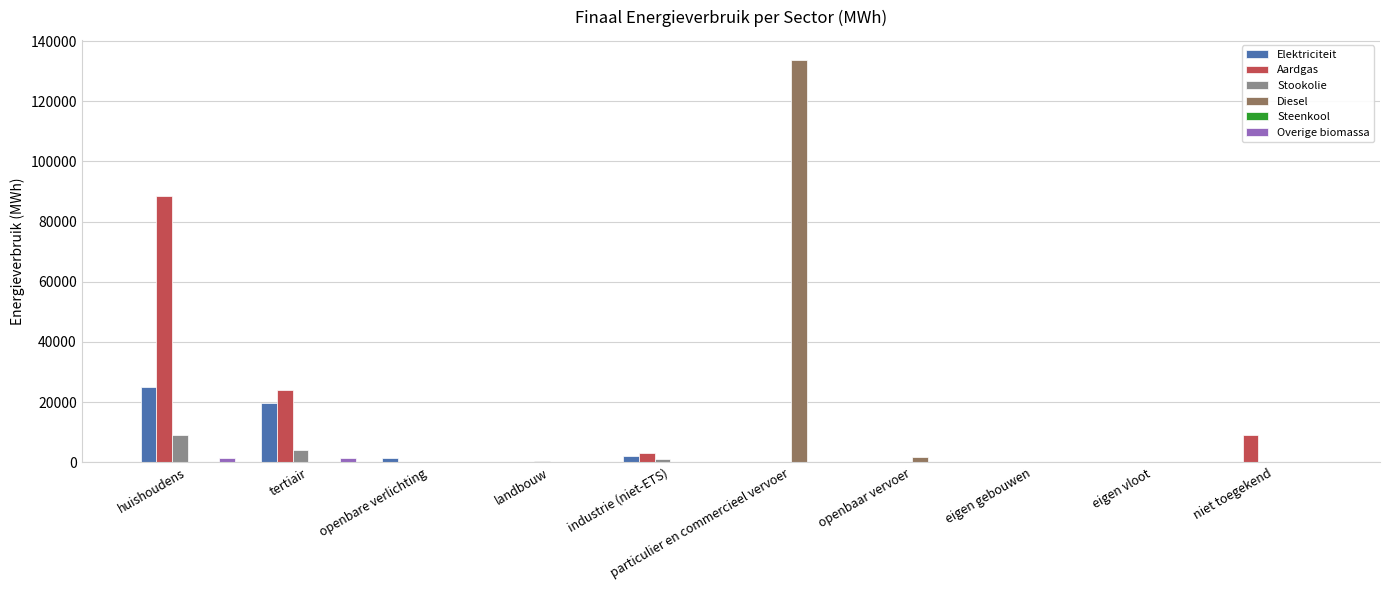

True or false: Diesel has a value of 0.0 at openbare verlichting.

True